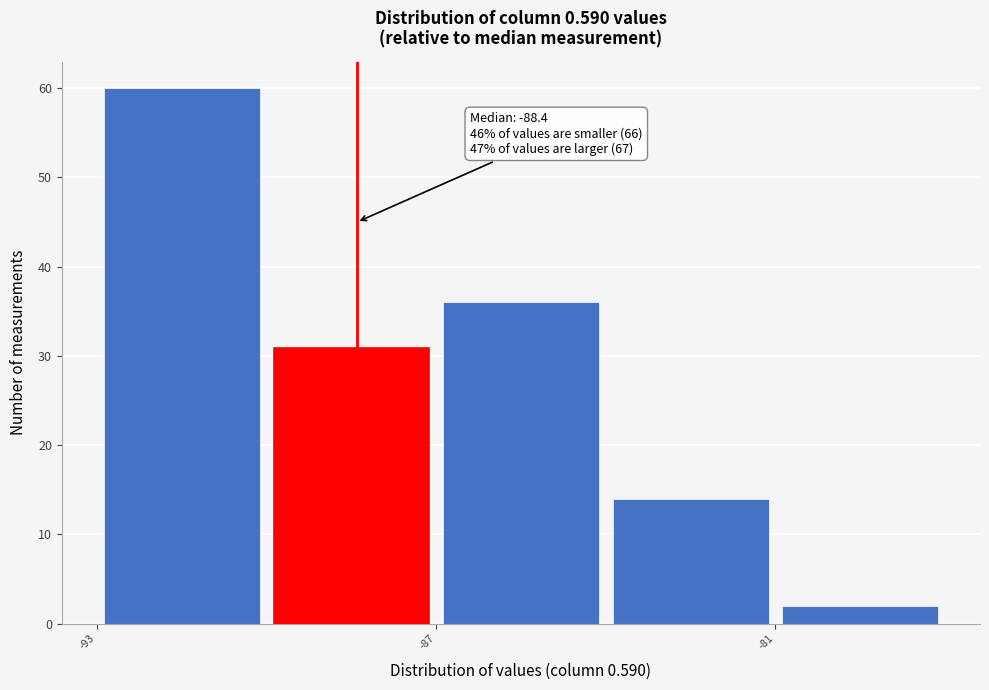

Read against the x-axis, roughly where is the centre of the tallest bar?

-91